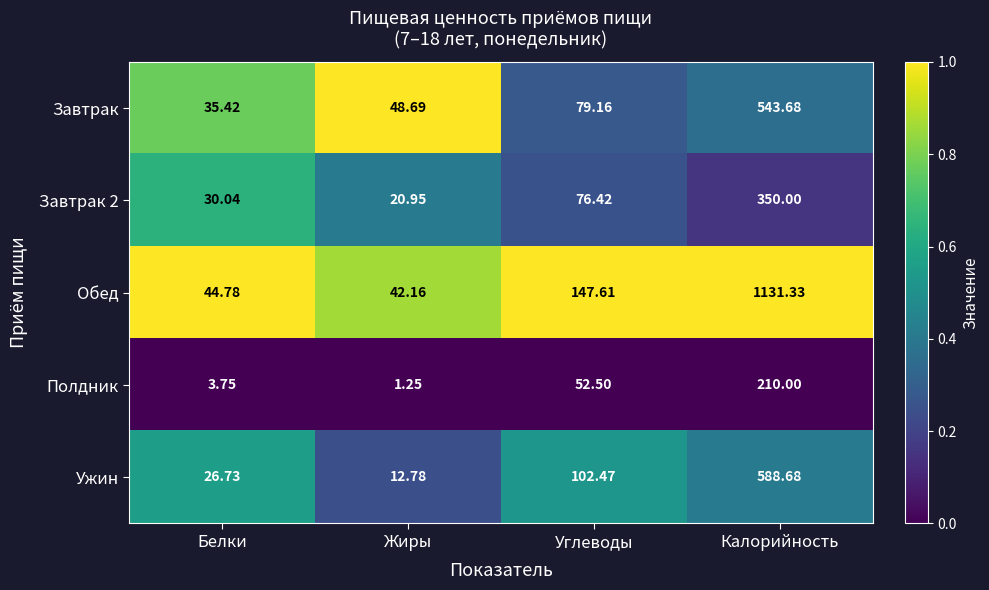

At which category is the sum across all series the highest?

Калорийность